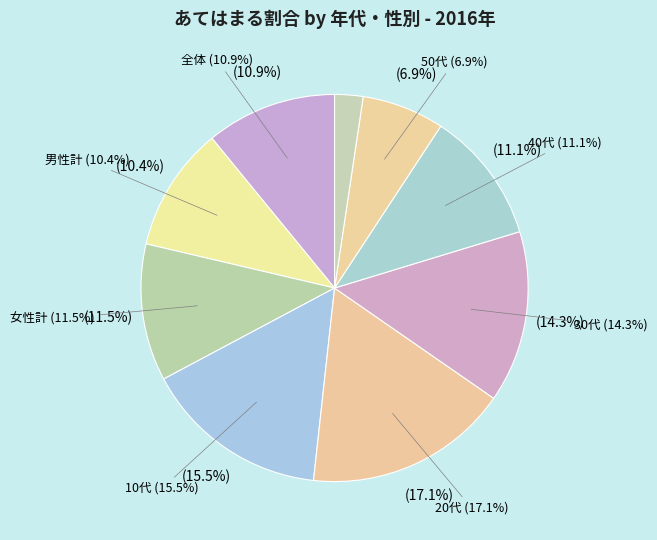

Which category has the biggest portion of the pie?

20代